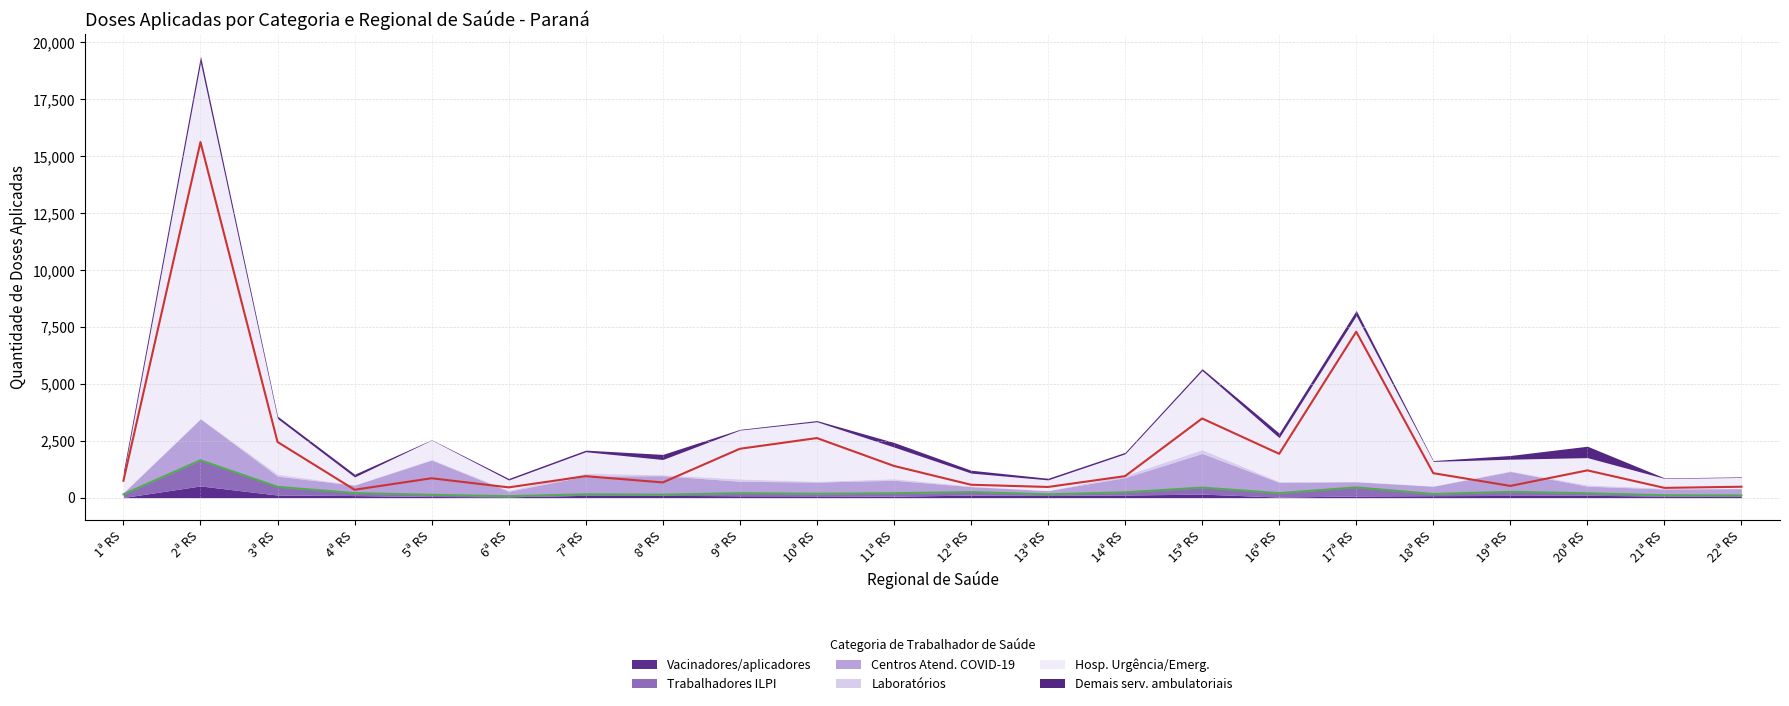

Reading right to left, what are all the values shown in this chart?

Vacinadores/aplicadores: 58	70	104	98	87	73	27	156	115	99	110	67	78	83	102	102	36	52	93	114	515	8
Trabalhadores ILPI: 39	35	88	158	72	379	170	286	118	48	135	126	93	112	28	45	30	73	108	361	1129	139
Centros Atend. COVID-19: 301	276	312	893	343	246	474	1500	648	162	240	571	514	525	836	801	214	1528	350	469	1819	68
Laboratórios: 10	36	56	25	16	10	36	163	100	2	27	67	32	101	41	125	43	27	11	86	17	10
Hosp. Urgência/Emerg.: 480	430	1199	516	1076	7291	1927	3480	946	470	568	1394	2619	2148	669	945	452	853	348	2447	15626	744
Demais serv. ambulatoriais: 24	22	501	164	37	228	200	84	65	71	126	201	51	31	225	70	67	13	119	105	298	183